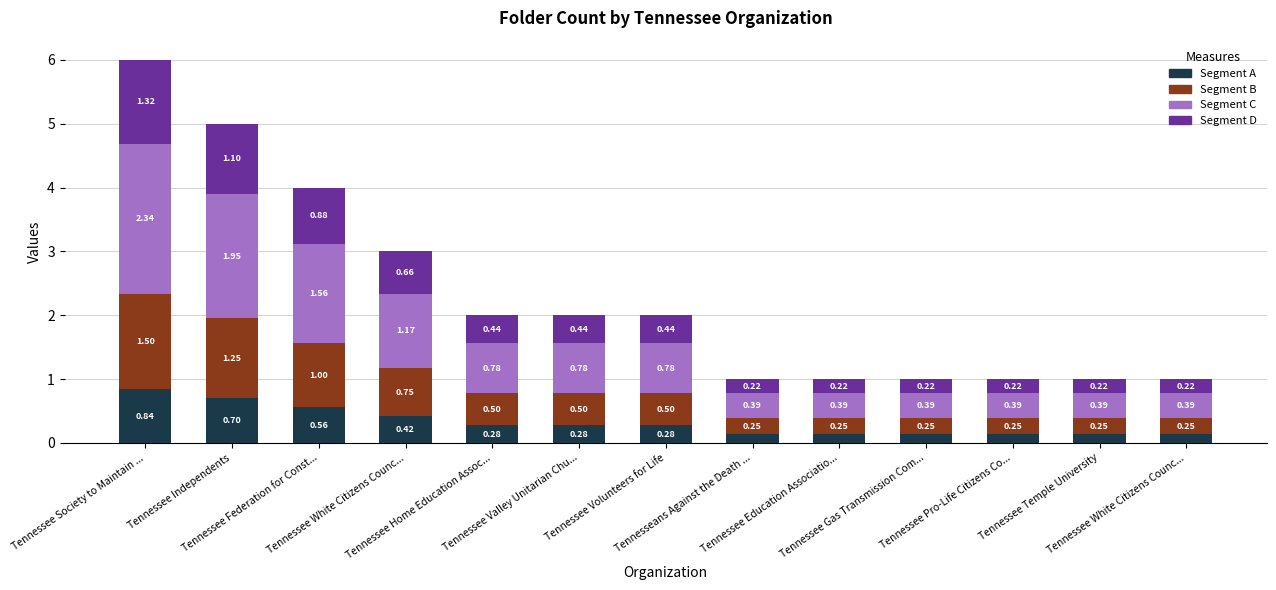

Are the bars horizontal?

No